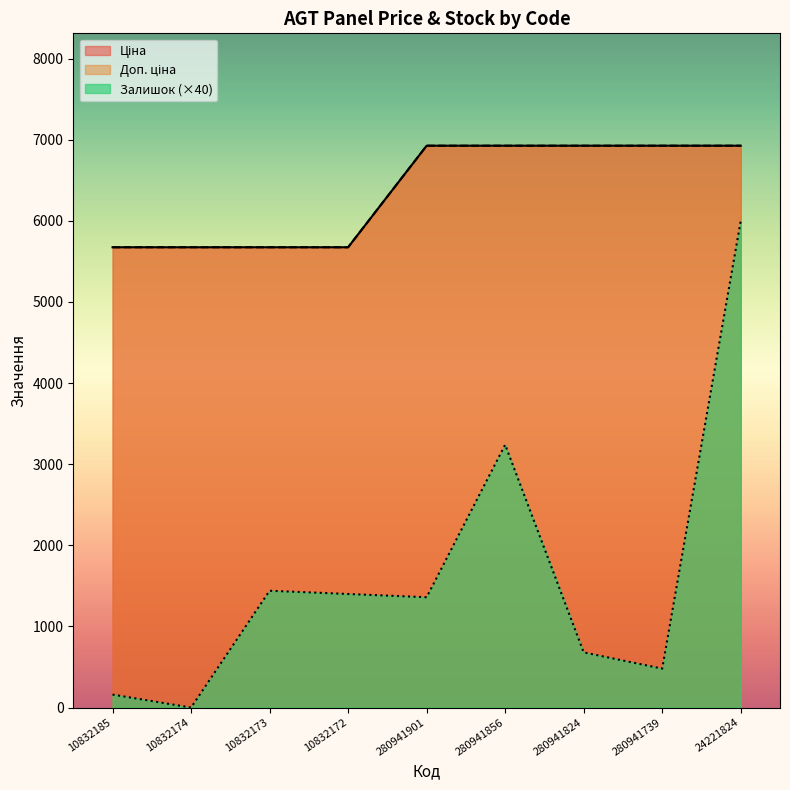

The value of Ціна at 280941824 is 9483.1. True or false?

False